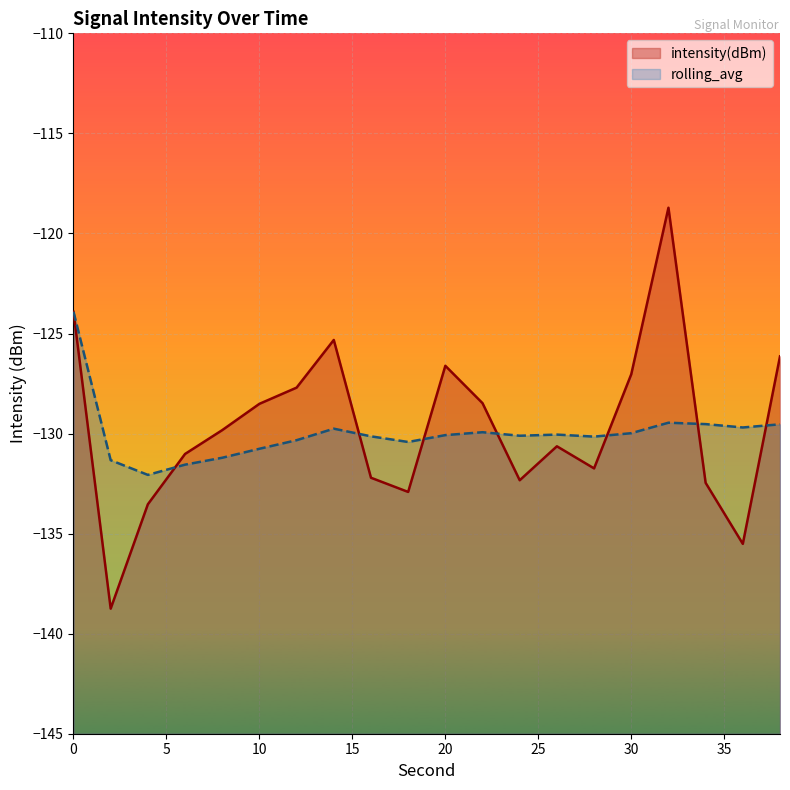

At how many categories does at least one series exceed -119?

1